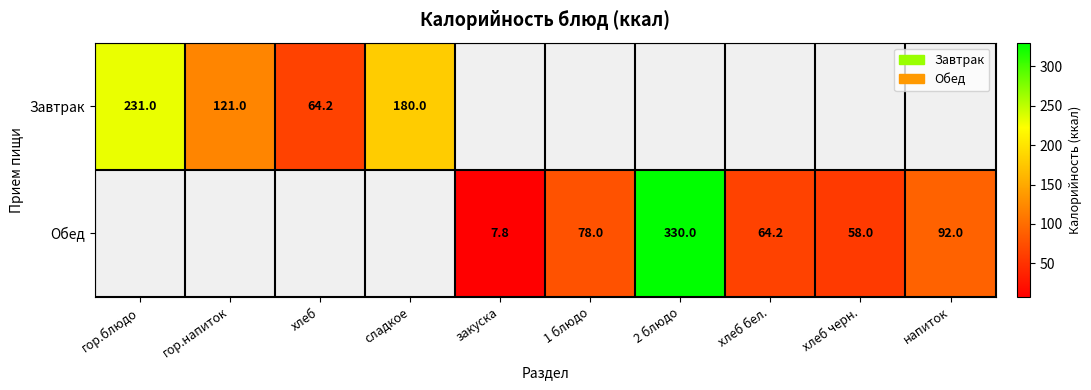

The Обед series shows 142.7 at напиток. True or false?

False